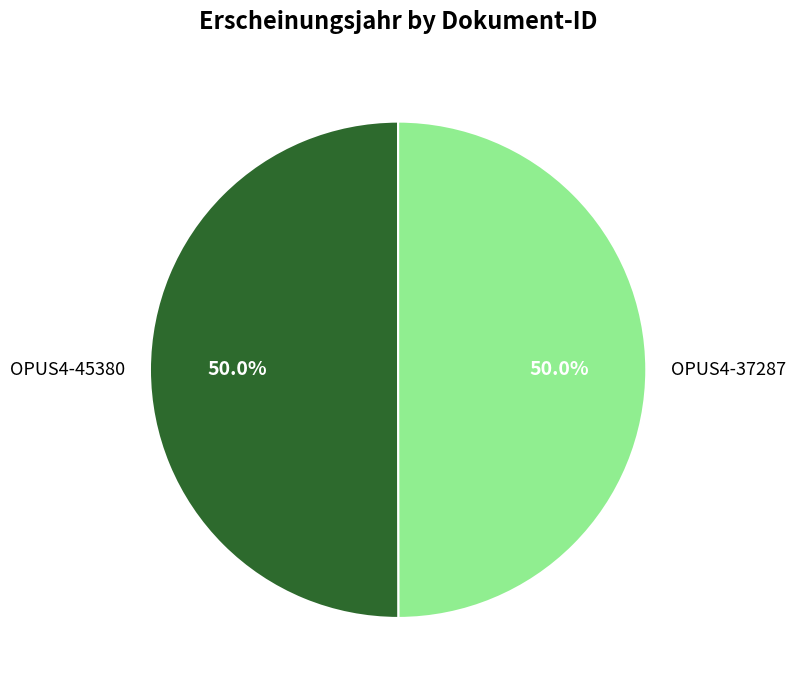

Approximately how many times larger is the value at OPUS4-45380 compared to OPUS4-37287?

1.0